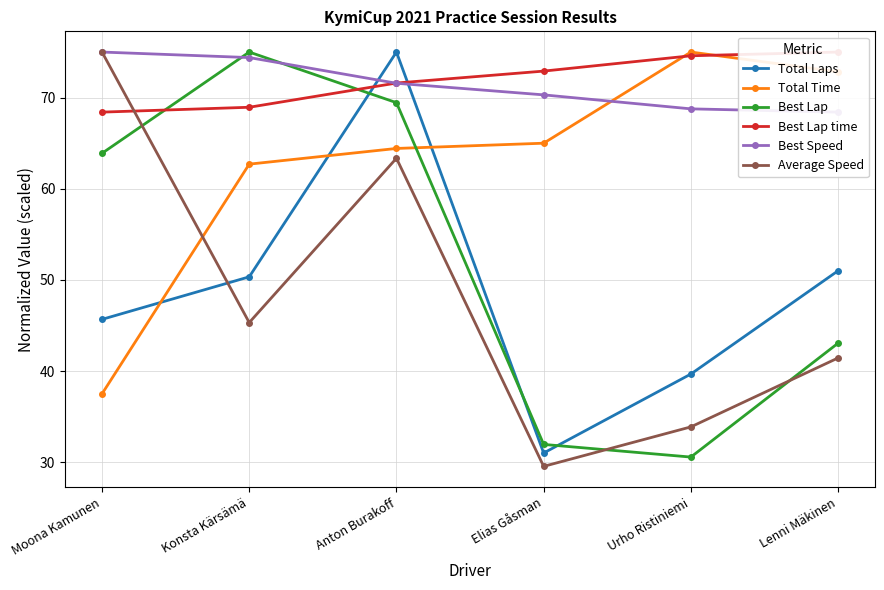

What are all the series names shown in the legend?

Total Laps, Total Time, Best Lap, Best Lap time, Best Speed, Average Speed